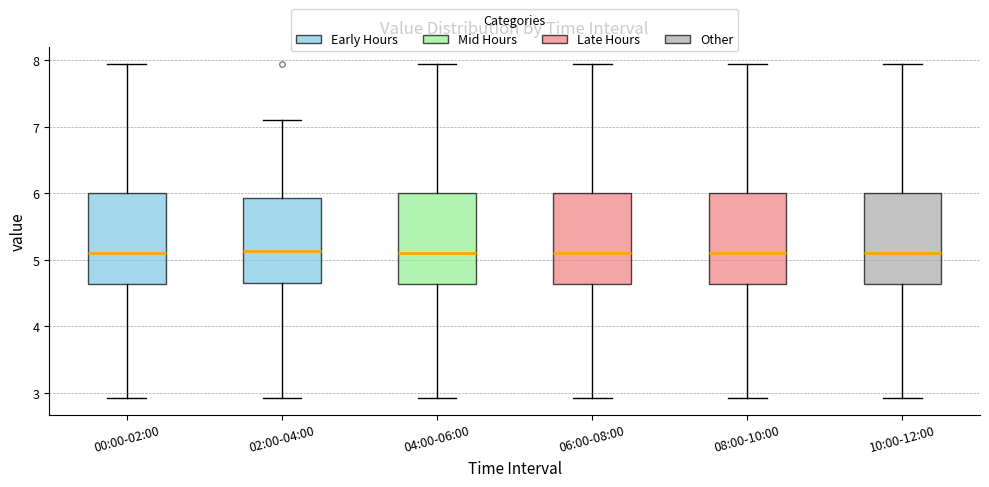

Where is the upper edge of the box for 04:00-06:00 on the y-axis? The values are not printed on the chart, so give them approximately, as read against the axis.

6.0